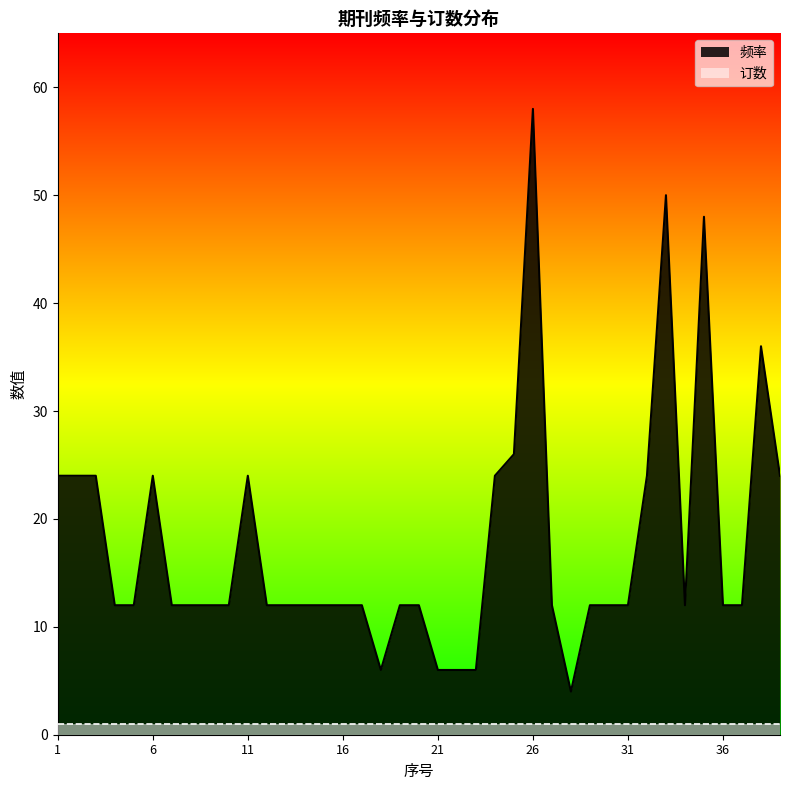

At which label does the data first exceed 12?

1